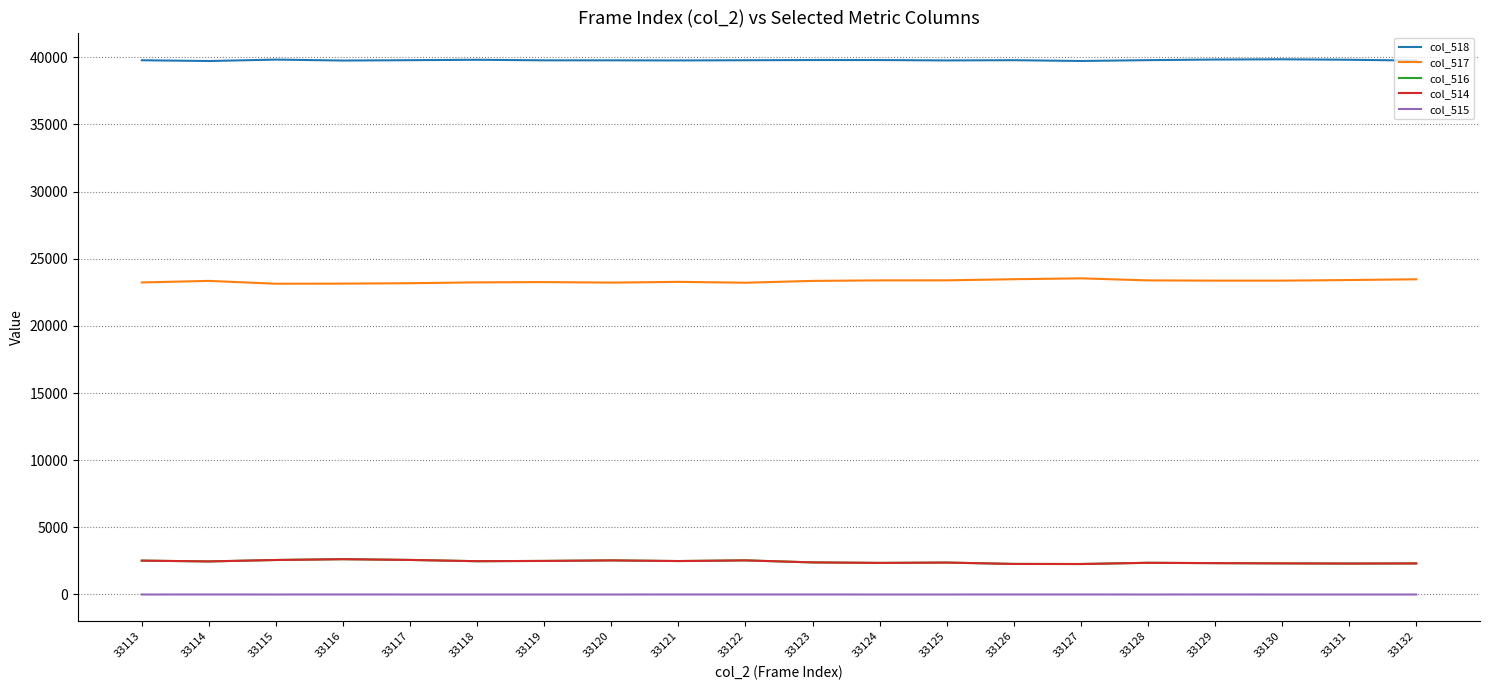

True or false: col_516 and col_517 cross at least once.

False